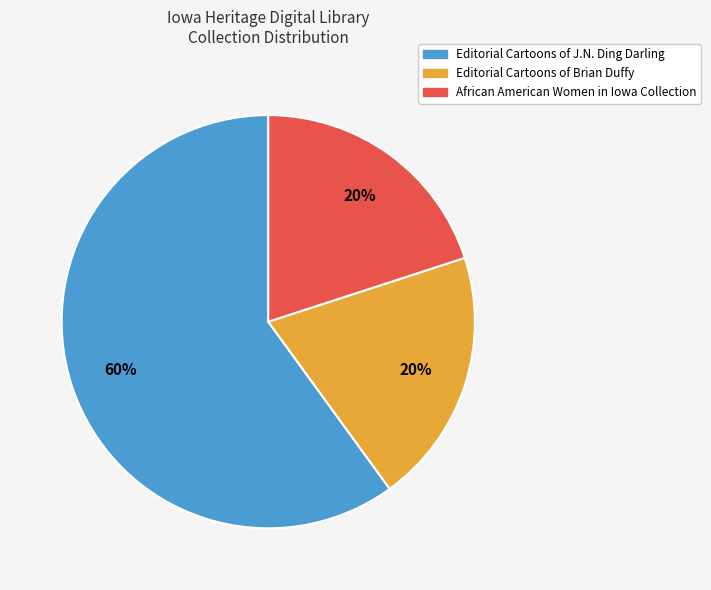

To the nearest percent, what is the difference between the largest and smallest slice percentages?

40%